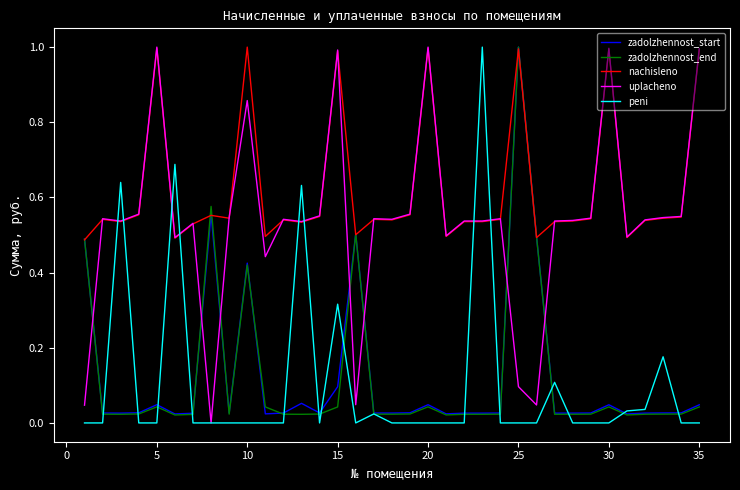

What is the maximum value shown in the chart?

1.0